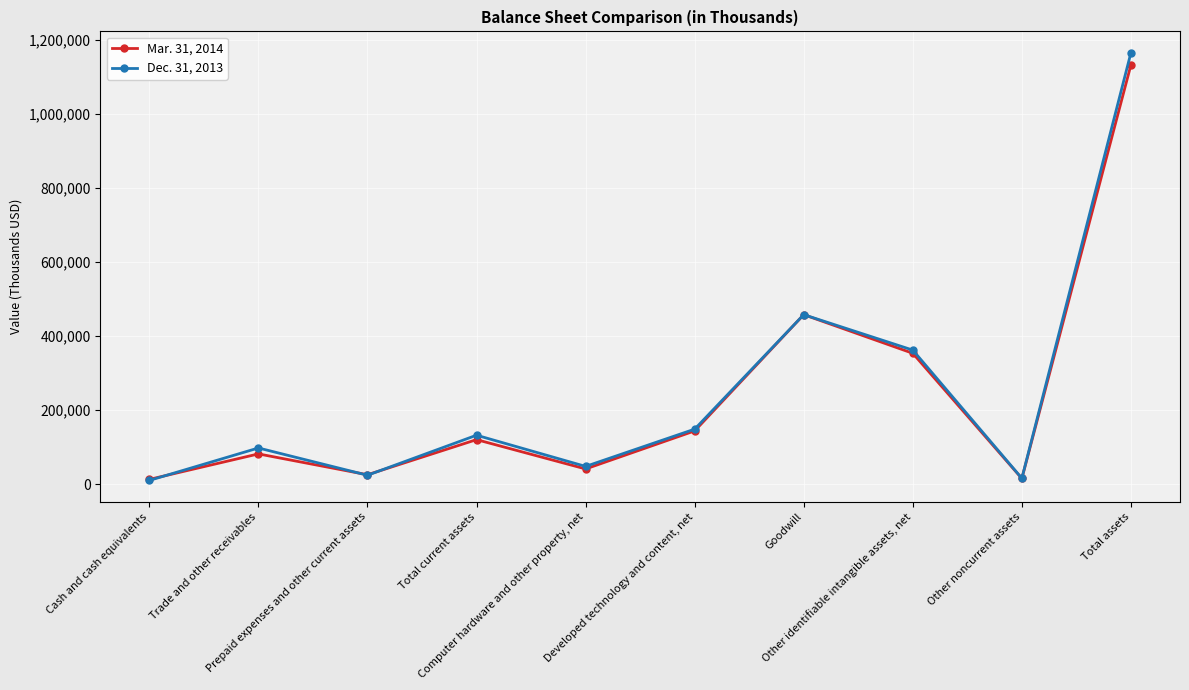

What is the maximum value shown in the chart?

1164603